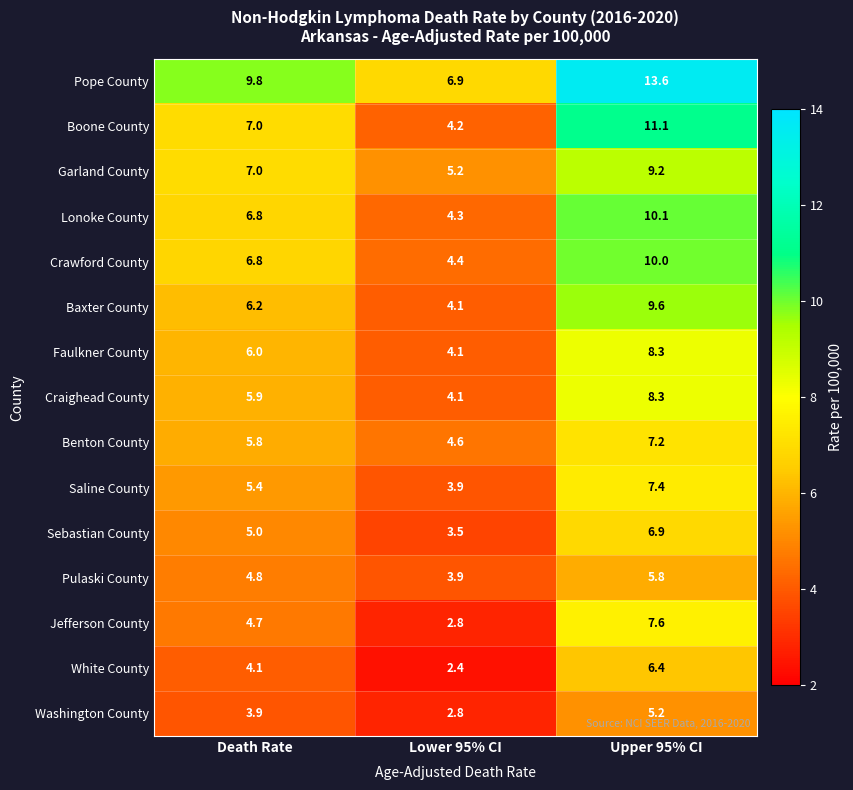

True or false: Faulkner County has a value of 2.2 at Lower 95% CI.

False